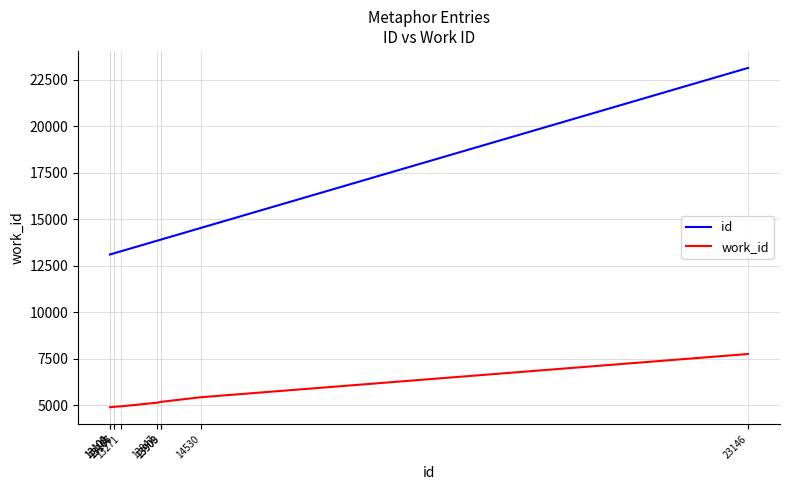

True or false: id and work_id intersect in this chart.

False